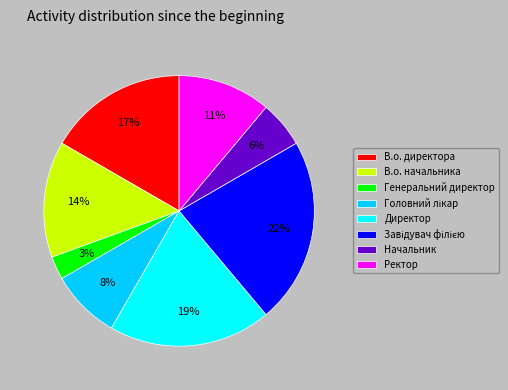

To the nearest percent, what is the average slice percentage?

12%